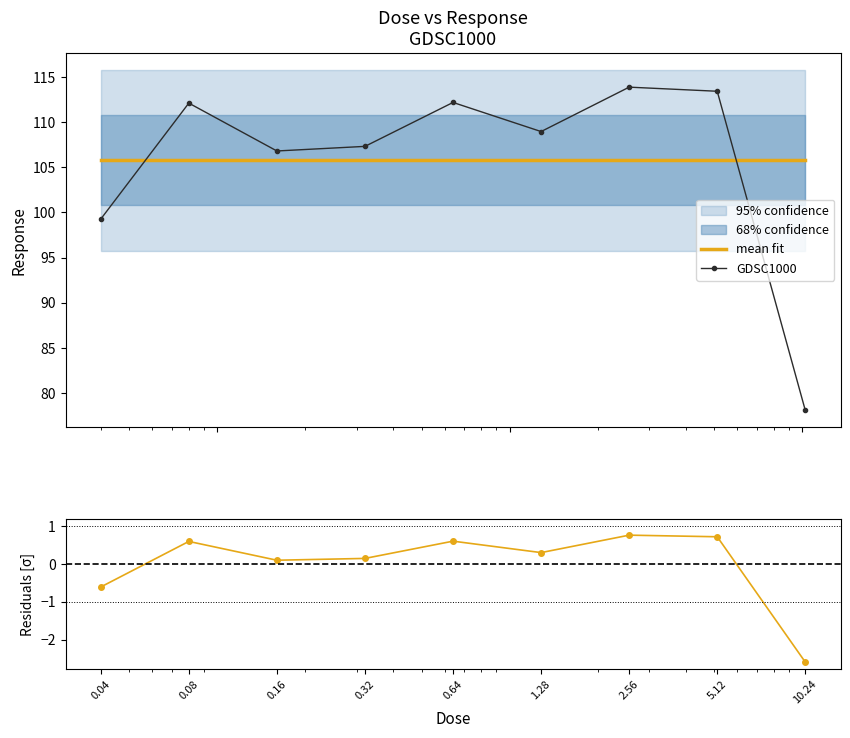

What is the label of the 4th point from the left?

0.32